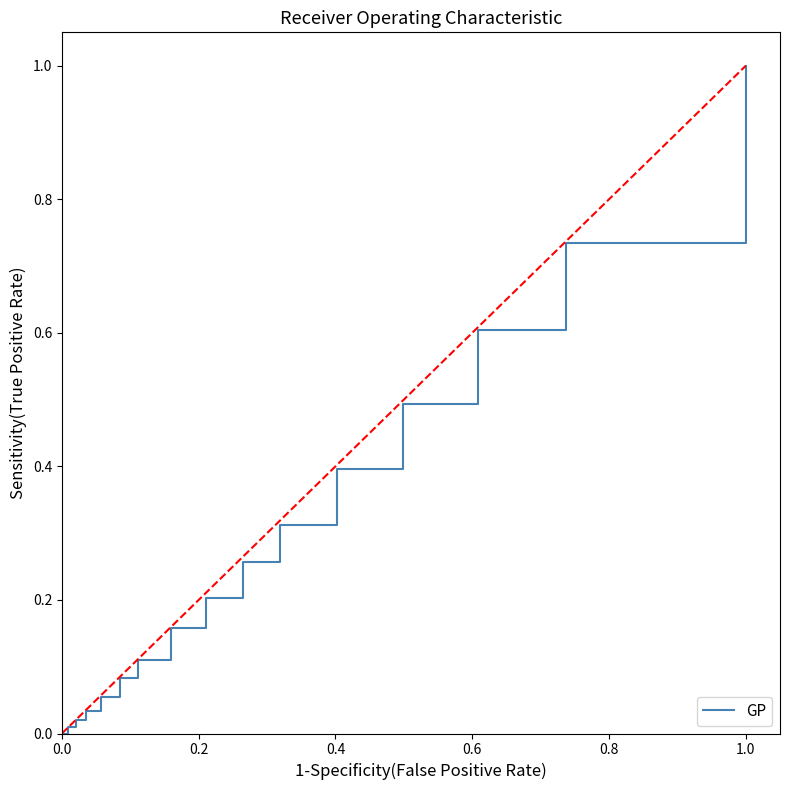

At which label does GP reach its peak?

1.0